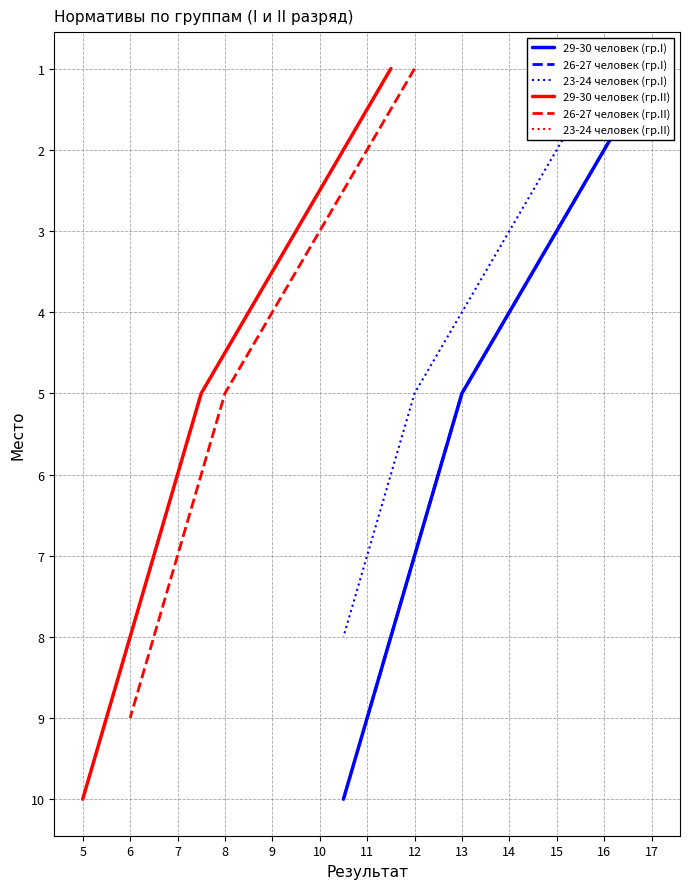

How many values exceed 6?

4